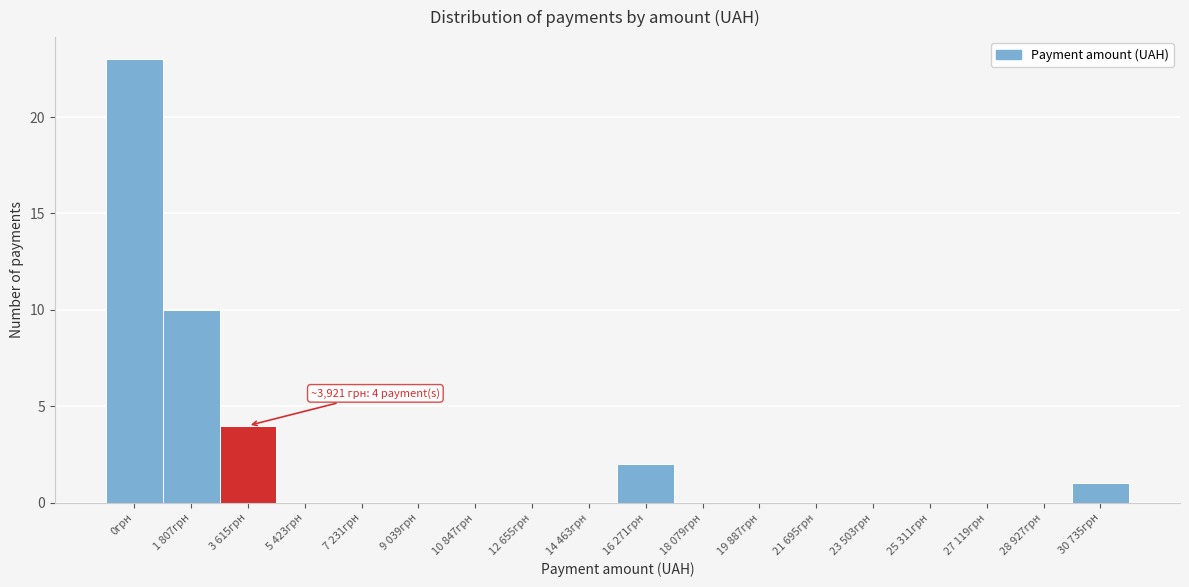

Reading left to right, list all the values displayed in this chart.

0грн=23	1 807грн=10	3 615грн=4	5 423грн=0	7 231грн=0	9 039грн=0	10 847грн=0	12 655грн=0	14 463грн=0	16 271грн=2	18 079грн=0	19 887грн=0	21 695грн=0	23 503грн=0	25 311грн=0	27 119грн=0	28 927грн=0	30 735грн=1